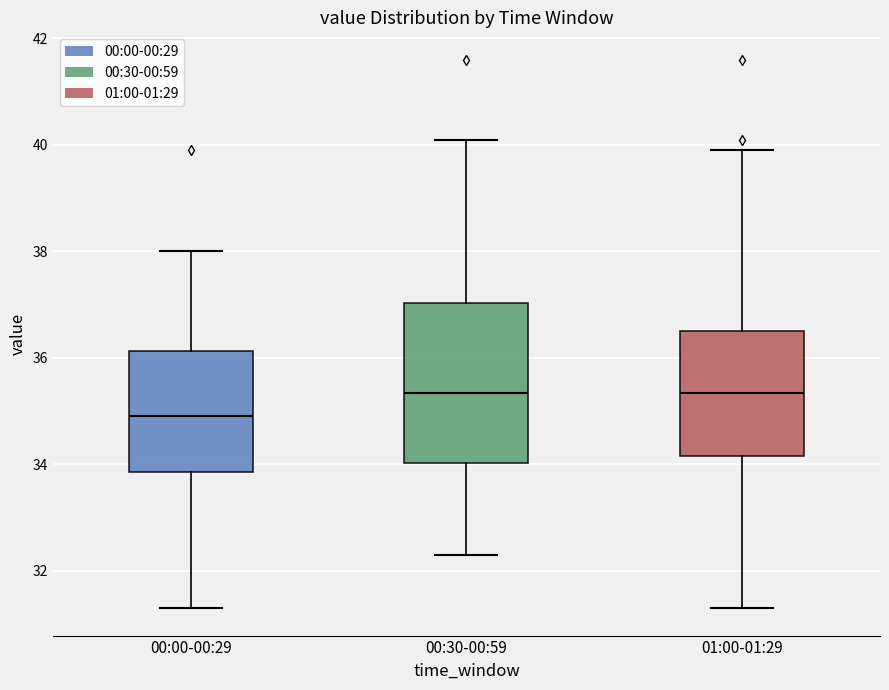

Reading left to right, transcribe this box plot: for each box, give where its median line is, the range the box spans, and where its two whiskers end, as read against the y-axis. The values are not printed on the chart, so give them approximately, as read against the axis.

00:00-00:29: median 35.0, box 33.8 to 36.2, whiskers 31.4 to 38.0
00:30-00:59: median 35.4, box 34.0 to 37.0, whiskers 32.4 to 40.2
01:00-01:29: median 35.4, box 34.2 to 36.6, whiskers 31.4 to 40.0